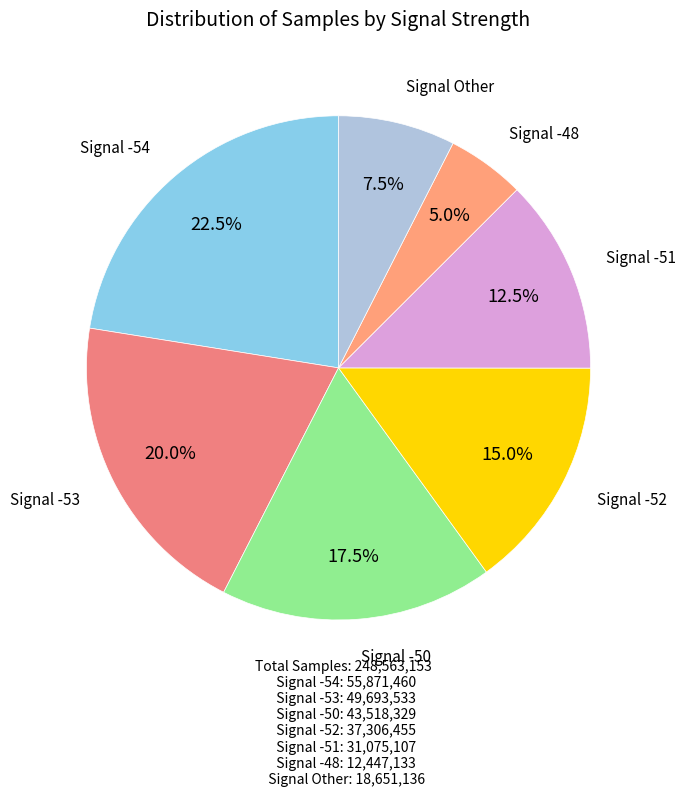

Is there any slice that represents more than half of the pie?

No